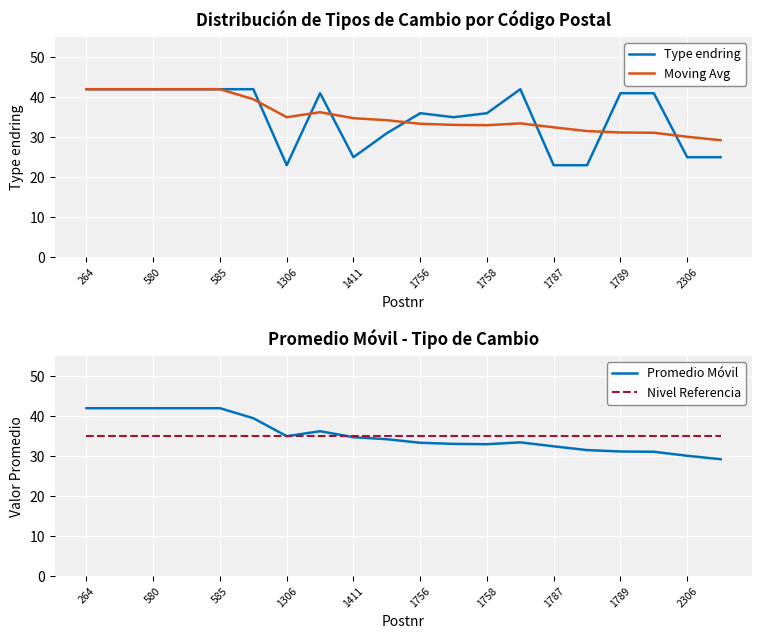

Reading left to right, what are all the values shown in this chart?

Type endring: 42.0	42.0	42.0	42.0	42.0	42.0	23.0	41.0	25.0	31.0	36.0	35.0	36.0	42.0	23.0	23.0	41.0	41.0	25.0	25.0
Moving Avg: 42.0	42.0	42.0	42.0	42.0	39.5	35.0	36.2	34.8	34.2	33.4	33.1	33.0	33.5	32.5	31.5	31.2	31.1	30.1	29.2
Promedio Móvil: 42.0	42.0	42.0	42.0	42.0	39.5	35.0	36.2	34.8	34.2	33.4	33.1	33.0	33.5	32.5	31.5	31.2	31.1	30.1	29.2
Nivel Referencia: 35.0	35.0	35.0	35.0	35.0	35.0	35.0	35.0	35.0	35.0	35.0	35.0	35.0	35.0	35.0	35.0	35.0	35.0	35.0	35.0